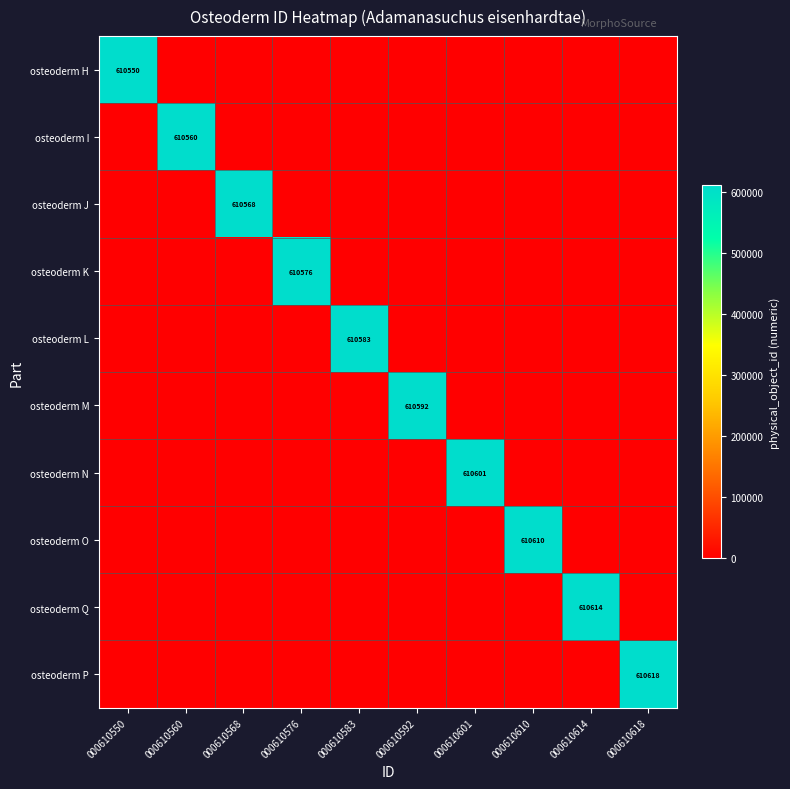

At how many categories does at least one series exceed 491711?

10